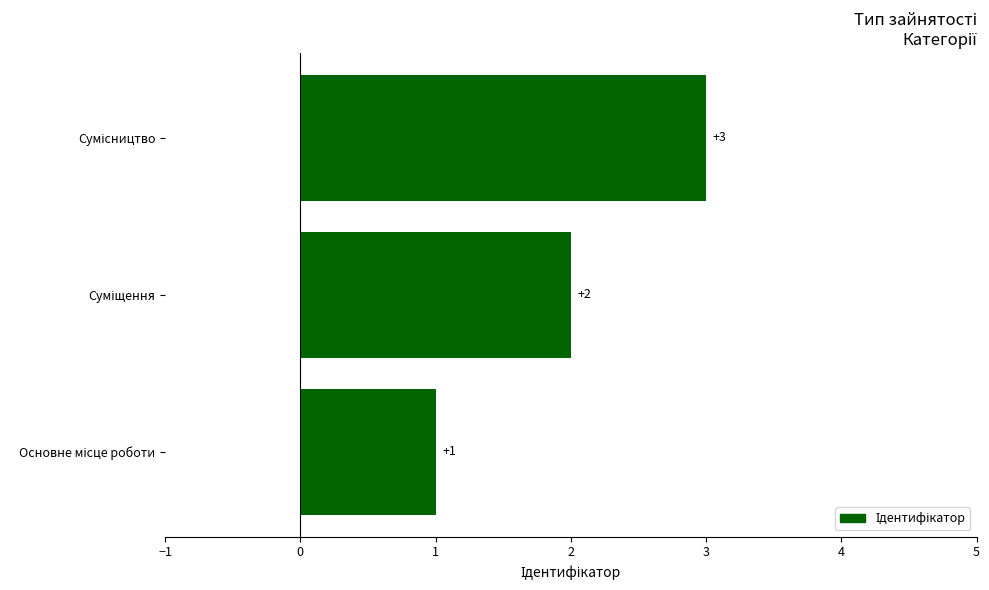

What is the greatest value displayed?

3